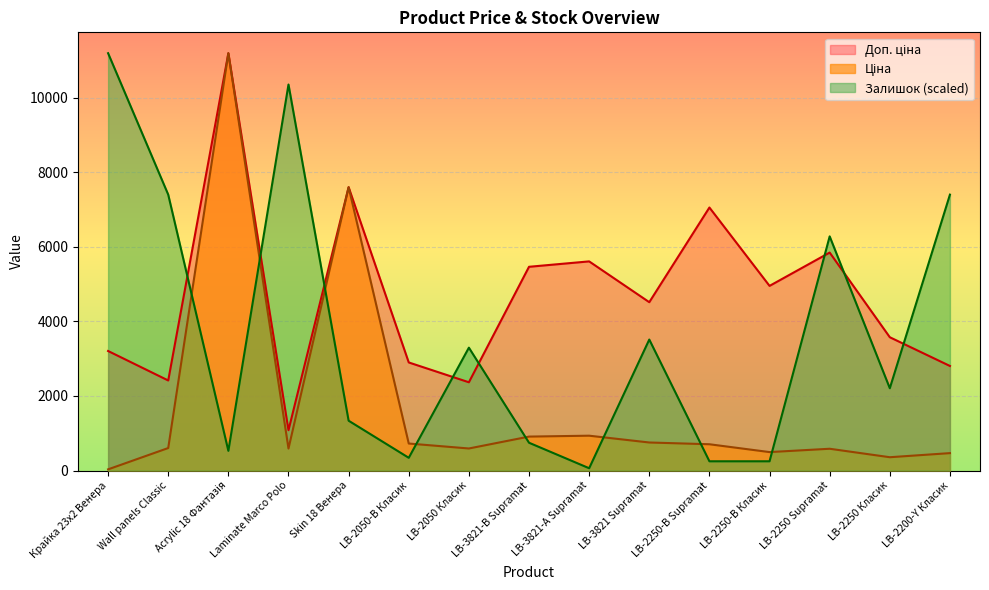

How many intersections are there between Залишок and Доп. ціна?

8